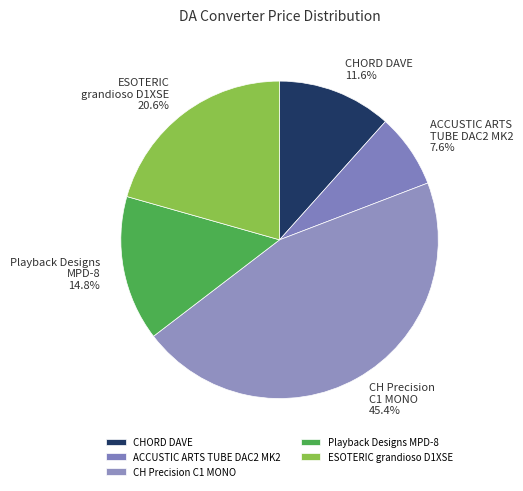

To the nearest percent, what is the difference between the largest and smallest slice percentages?

38%